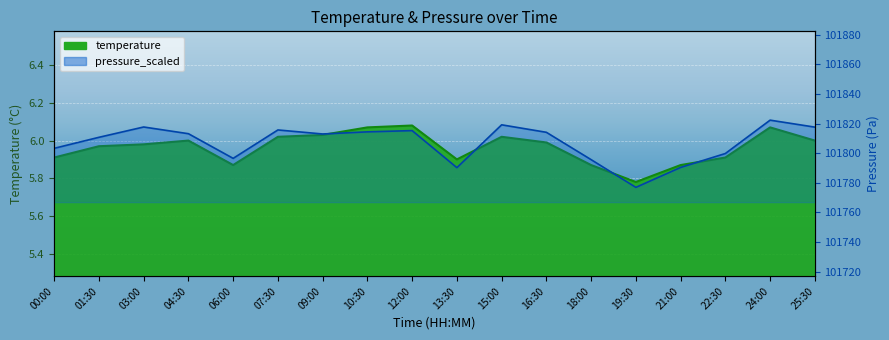

What is the difference between the second highest and second lowest values in the temperature series?

0.2